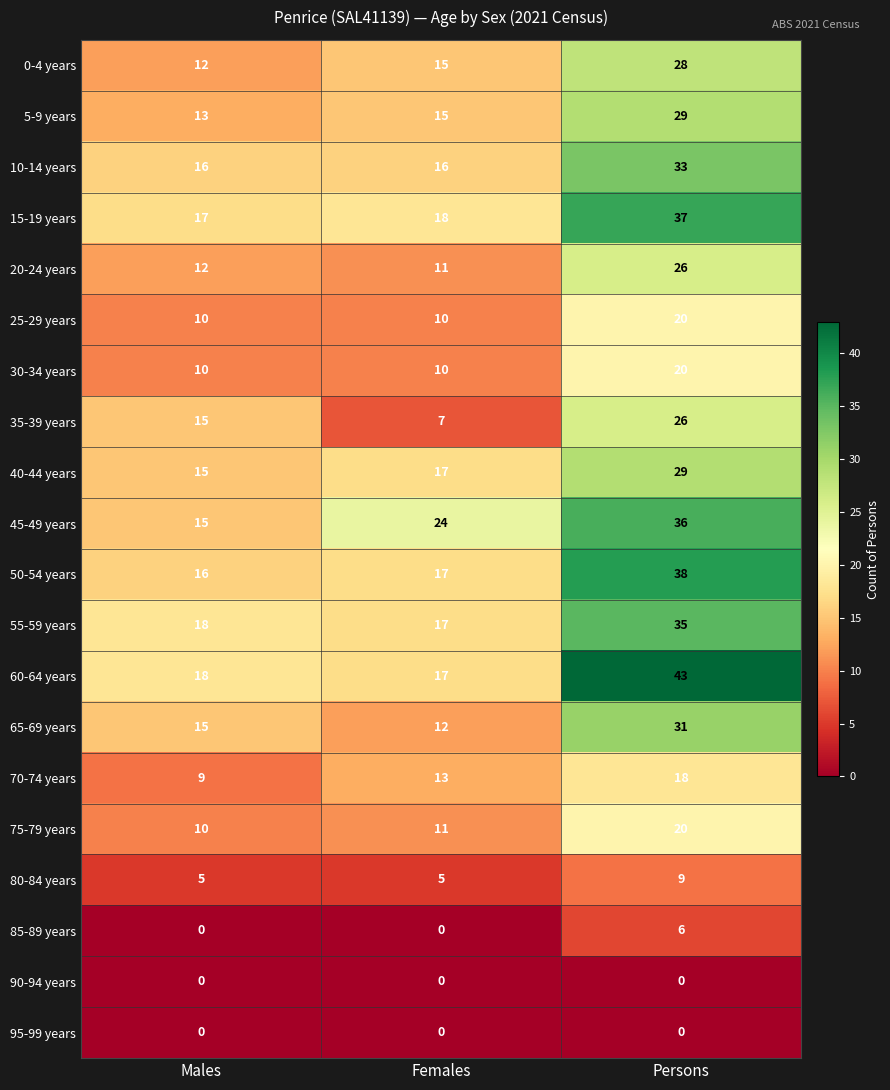

What is the spread (max minus min) of values at Females?

24